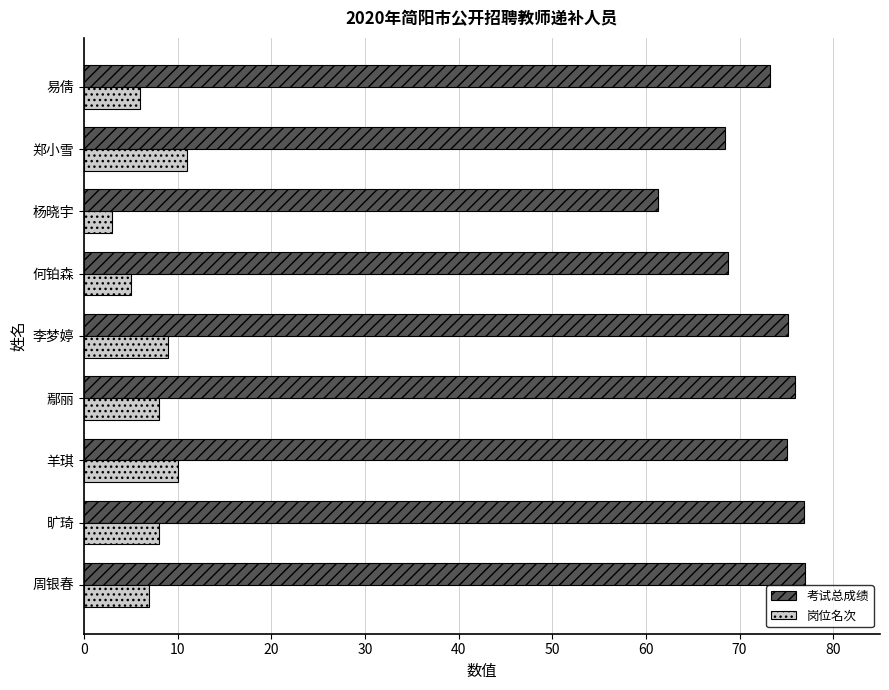

Rank the series by their maximum value, from highest to lowest.

考试总成绩, 岗位名次